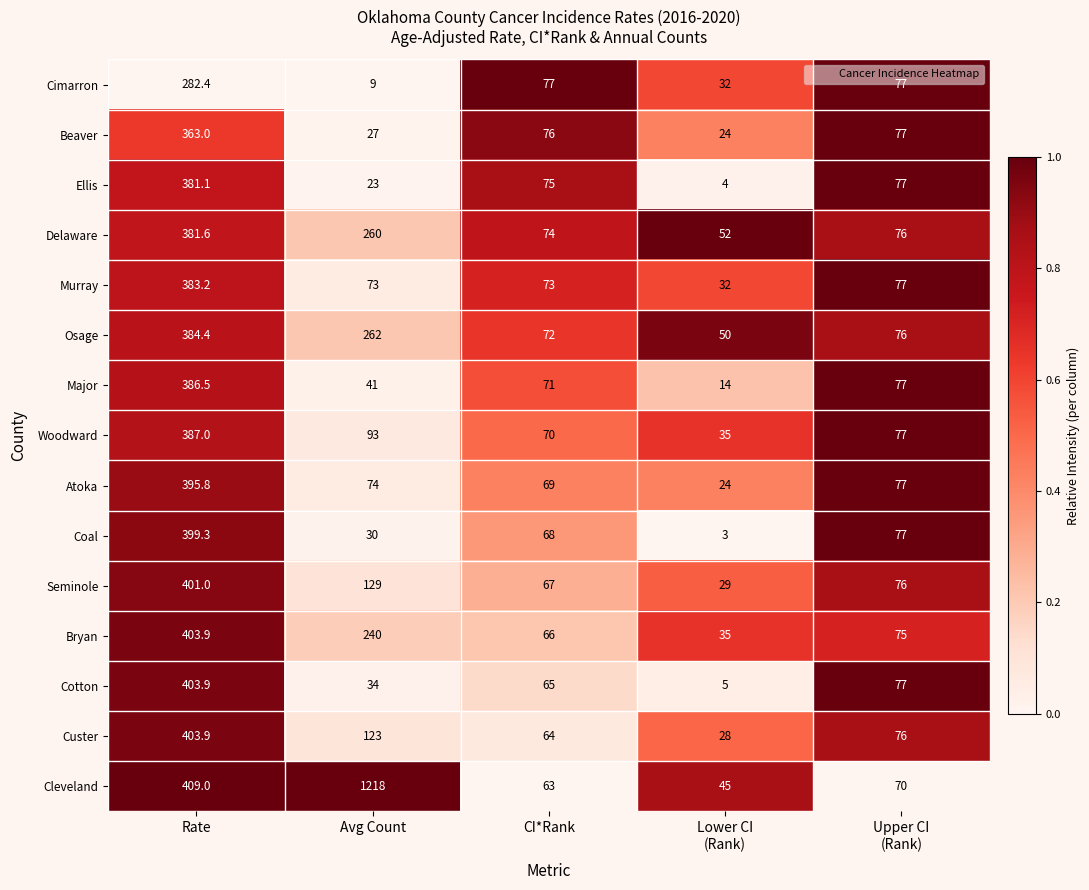

At which label does Coal first exceed 68?

Rate